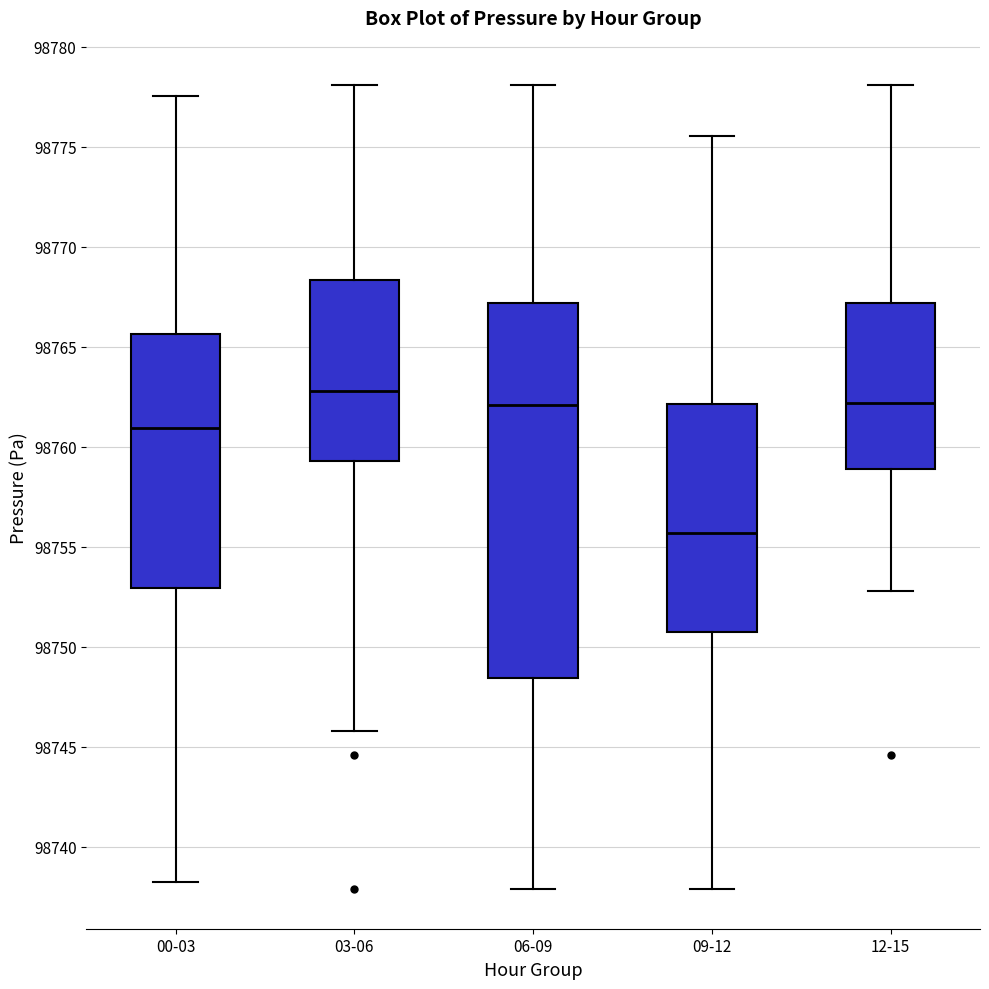

Reading left to right, read every box against the y-axis: the position of its median line, the range the box covers, and the ends of its whiskers. The values are not printed on the chart, so give them approximately, as read against the axis.

00-03: median 98761.0, box 98753.0 to 98765.5, whiskers 98738.5 to 98777.5
03-06: median 98763.0, box 98759.5 to 98768.5, whiskers 98746.0 to 98778.0
06-09: median 98762.0, box 98748.5 to 98767.0, whiskers 98738.0 to 98778.0
09-12: median 98755.5, box 98750.5 to 98762.0, whiskers 98738.0 to 98775.5
12-15: median 98762.0, box 98759.0 to 98767.0, whiskers 98753.0 to 98778.0